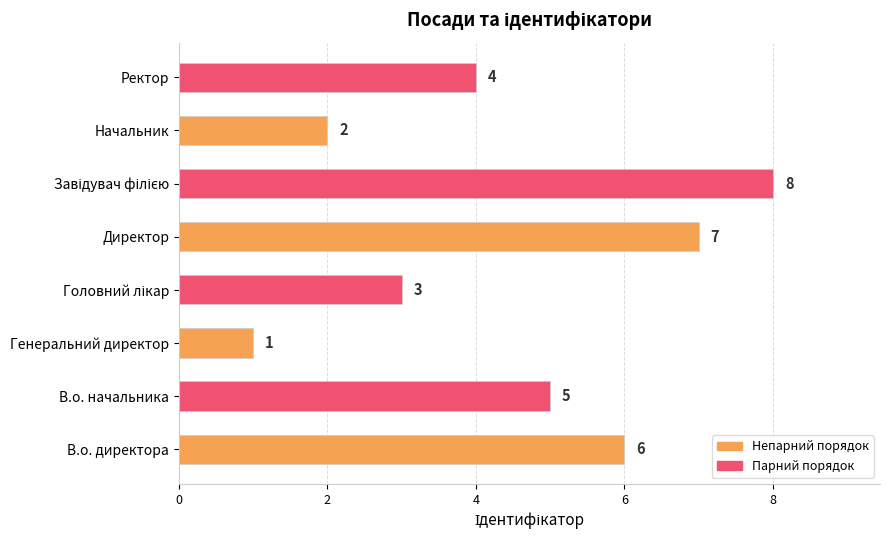

What is the minimum value shown in the chart?

1